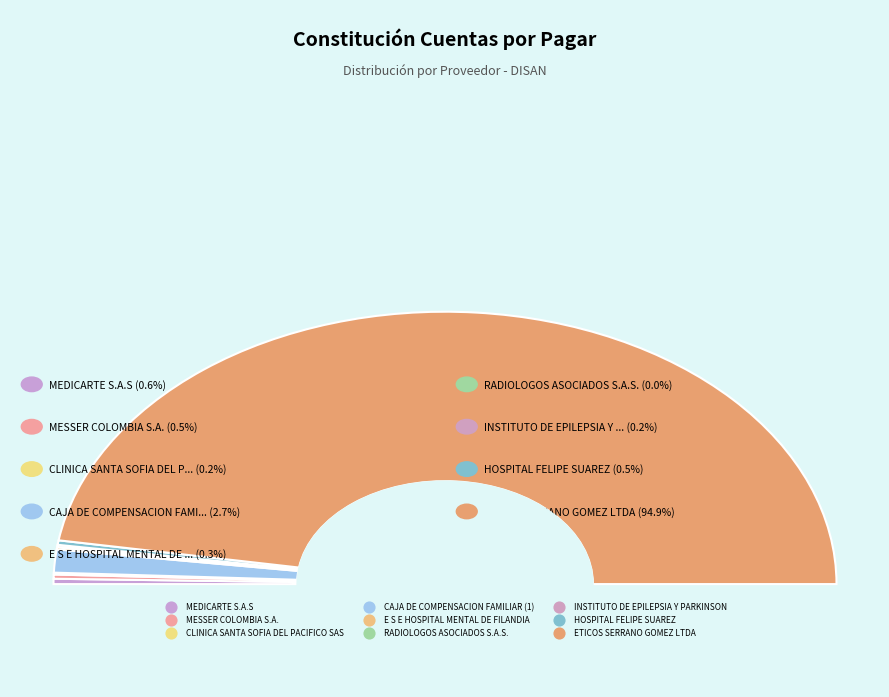

Is the sum of HOSPITAL FELIPE SUAREZ and E S E HOSPITAL MENTAL DE FILANDIA greater than half?

No